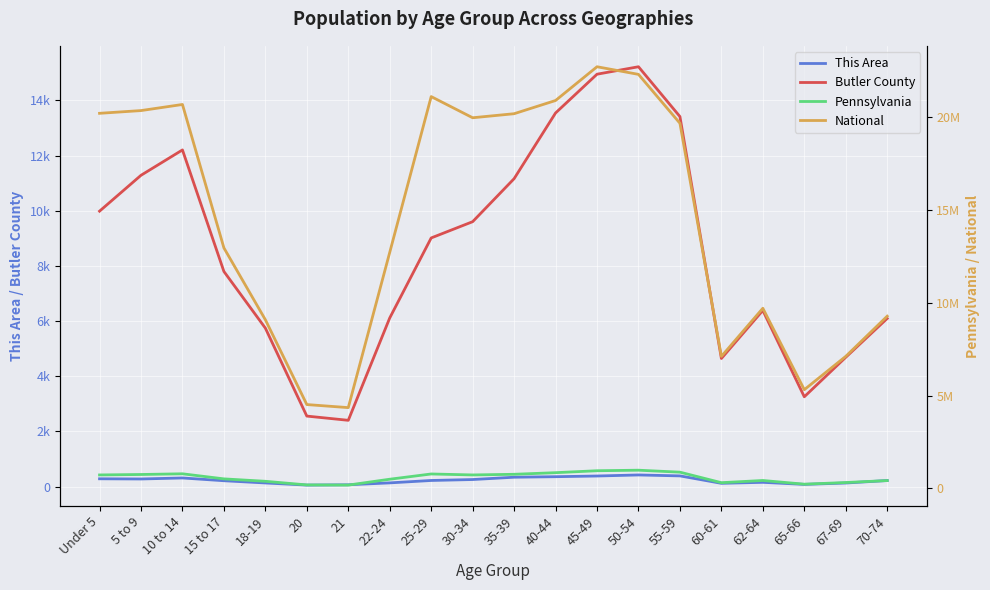

Rank the categories by Pennsylvania value from highest to lowest.

50-54, 45-49, 55-59, 40-44, 10 to 14, 25-29, 35-39, 5 to 9, 30-34, Under 5, 15 to 17, 22-24, 62-64, 70-74, 18-19, 67-69, 60-61, 65-66, 20, 21